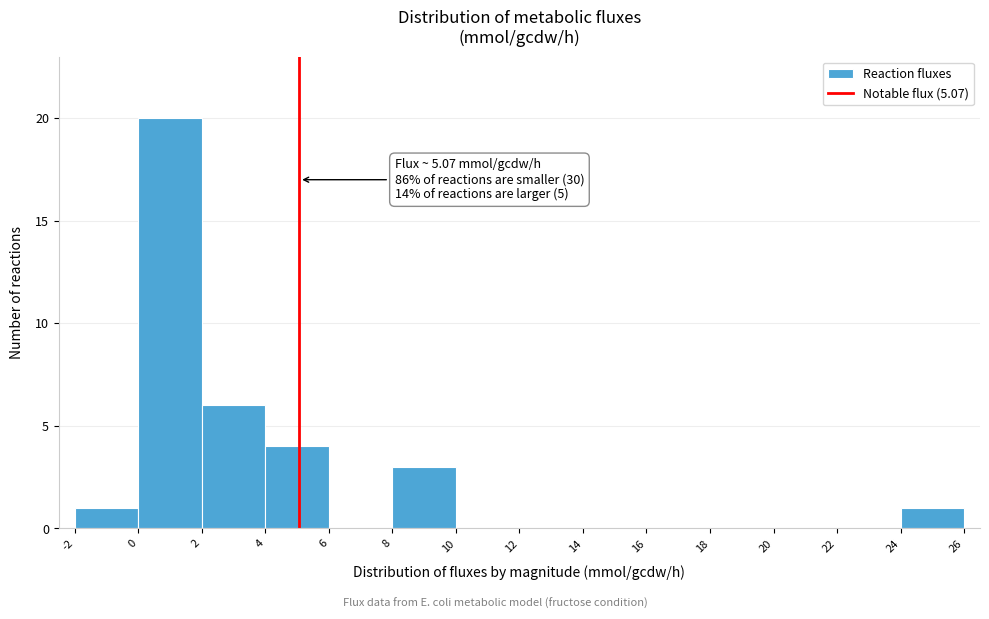

Over which range of the x-axis is the bar tallest?

0 to 2